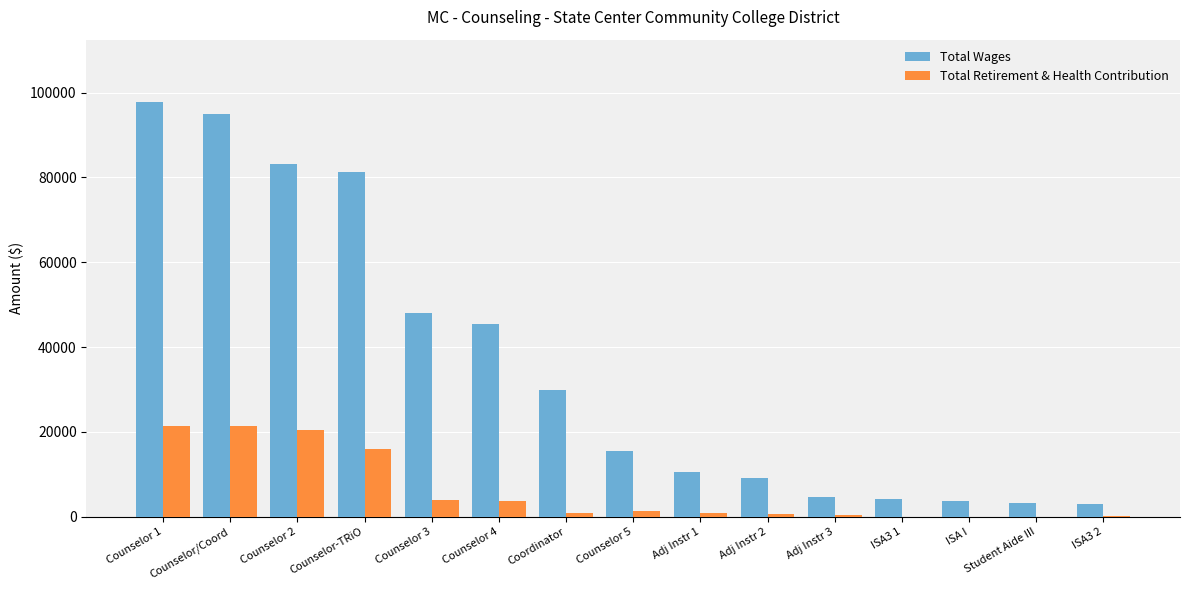

Which category has the highest value in the Total Wages series?

Counselor 1